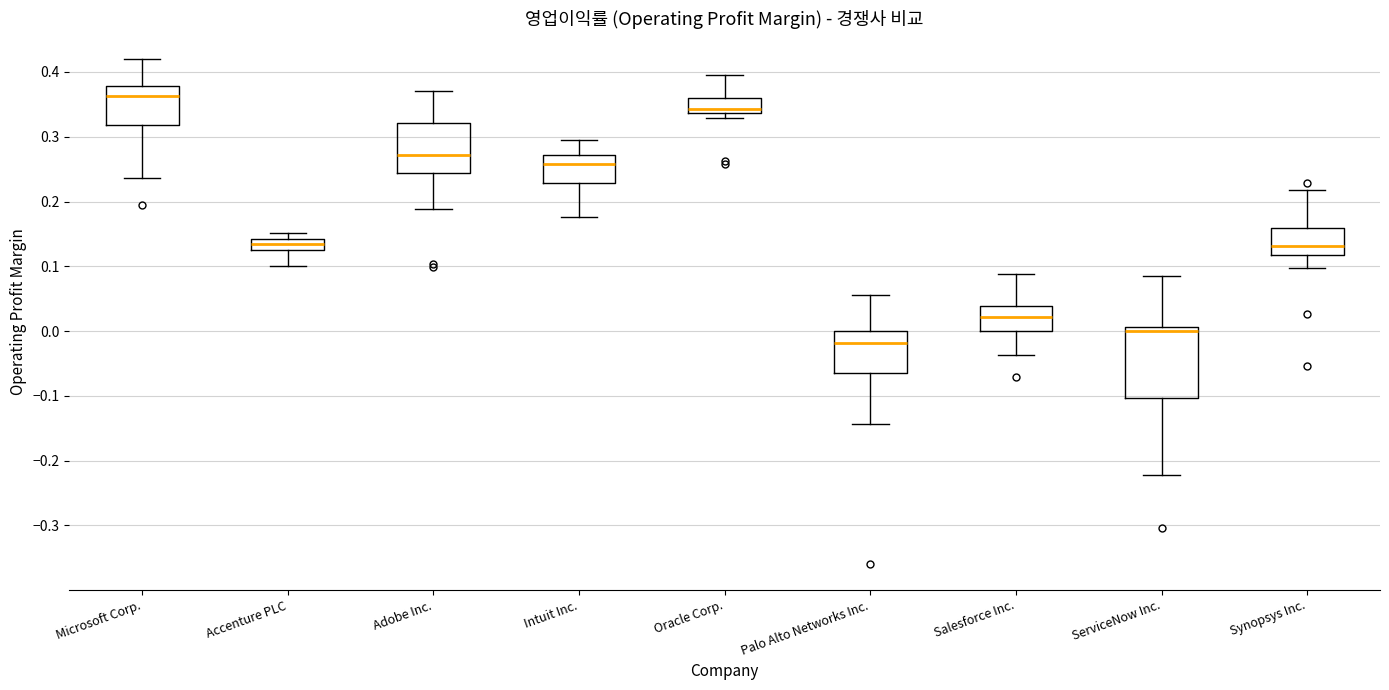

Reading left to right, read every box against the y-axis: the position of its median line, the range the box covers, and the ends of its whiskers. The values are not printed on the chart, so give them approximately, as read against the axis.

Microsoft Corp.: median 0.36, box 0.32 to 0.38, whiskers 0.24 to 0.42
Accenture PLC: median 0.13, box 0.12 to 0.14, whiskers 0.10 to 0.15
Adobe Inc.: median 0.27, box 0.24 to 0.32, whiskers 0.19 to 0.37
Intuit Inc.: median 0.26, box 0.23 to 0.27, whiskers 0.18 to 0.30
Oracle Corp.: median 0.34 (just above the box's lower edge), box 0.34 to 0.36, whiskers 0.33 to 0.39
Palo Alto Networks Inc.: median -0.02, box -0.06 to 0.00, whiskers -0.14 to 0.06
Salesforce Inc.: median 0.02, box 0.00 to 0.04, whiskers -0.04 to 0.09
ServiceNow Inc.: median 0.00, box -0.10 to 0.01, whiskers -0.22 to 0.08
Synopsys Inc.: median 0.13, box 0.12 to 0.16, whiskers 0.10 to 0.22